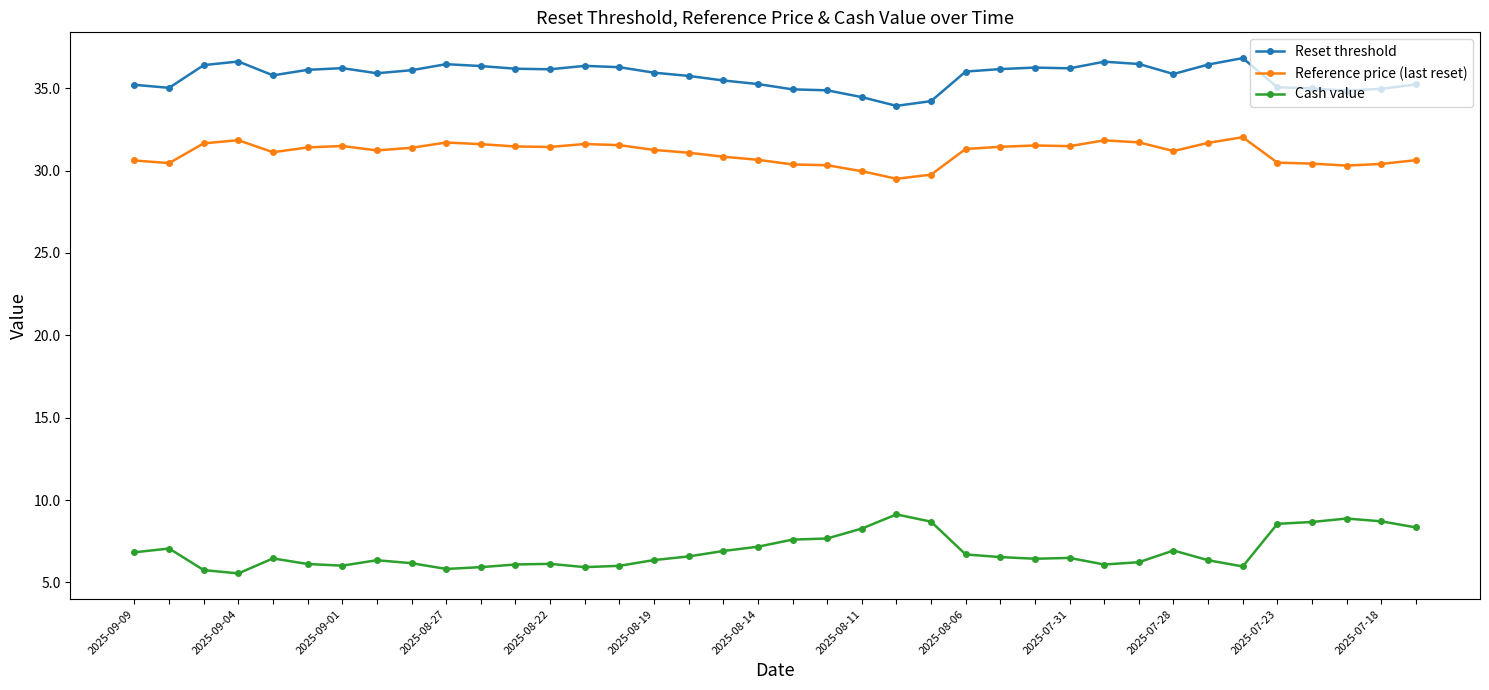

What is the difference between the maximum and second lowest values in the Cash value series?

3.4